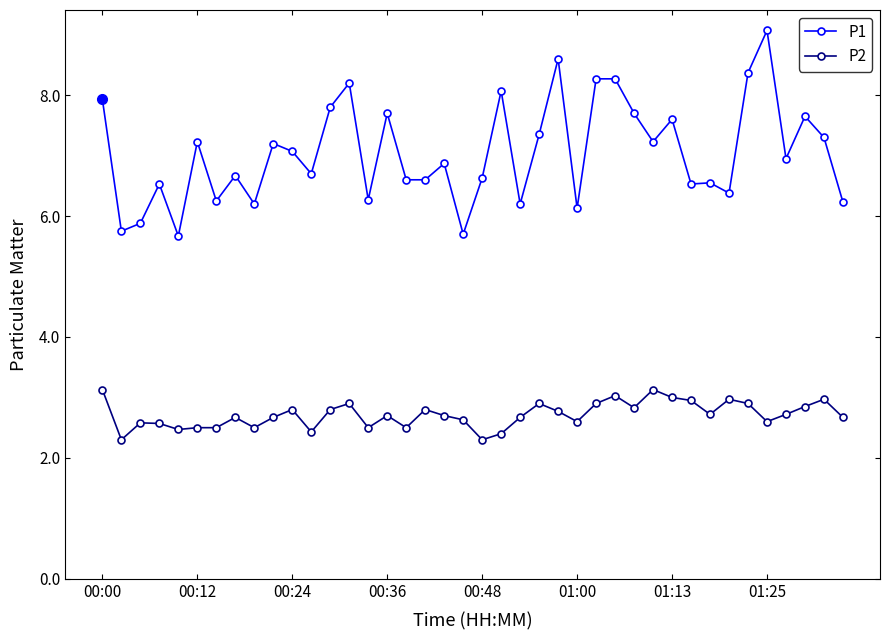

What is the average value of the P1 series?

7.0